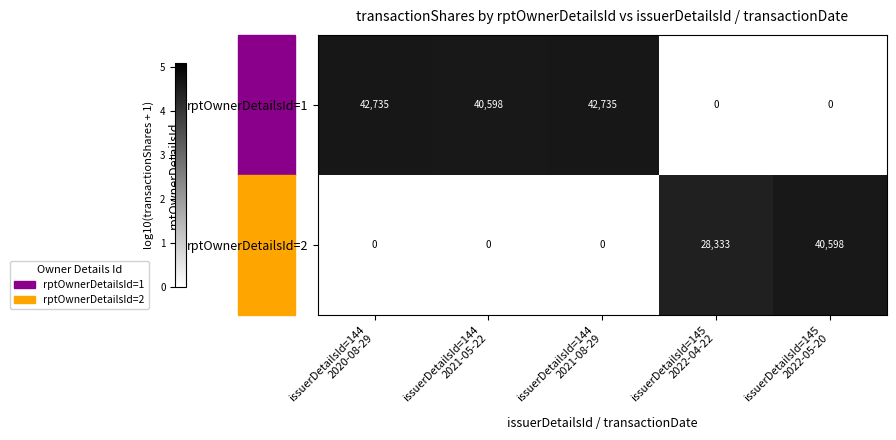

Count the rptOwnerDetailsId=2 values in the range 0 to 28333.

4